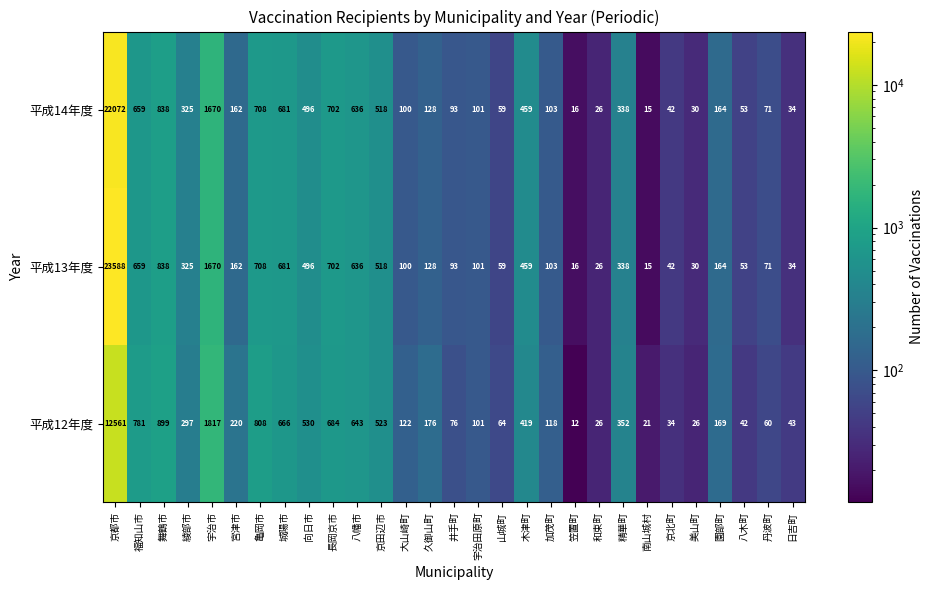

Which series has the largest total across all categories?

平成13年度